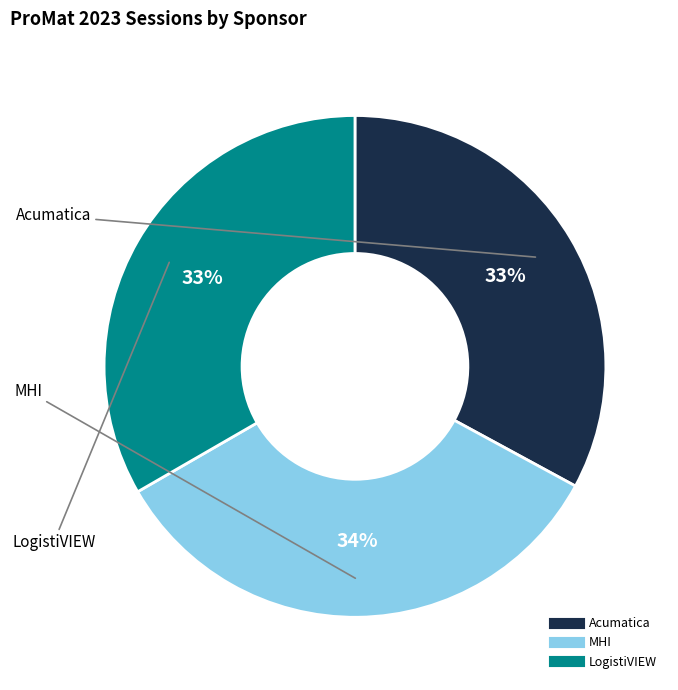

Approximately how many times larger is the value at MHI compared to Acumatica?

1.0